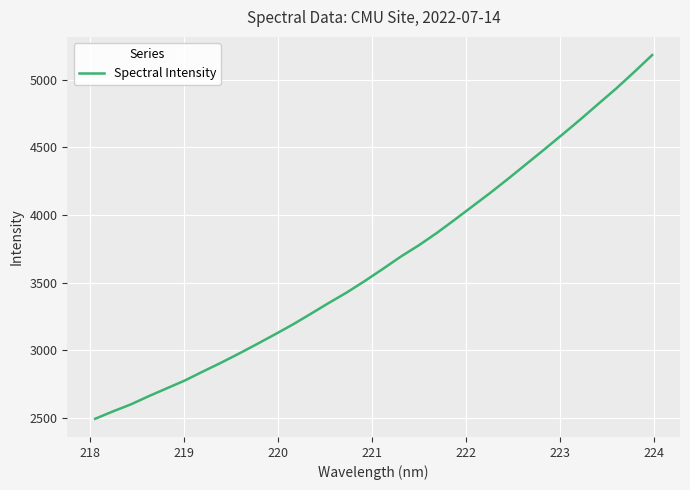

What is the smallest value displayed?

2492.0